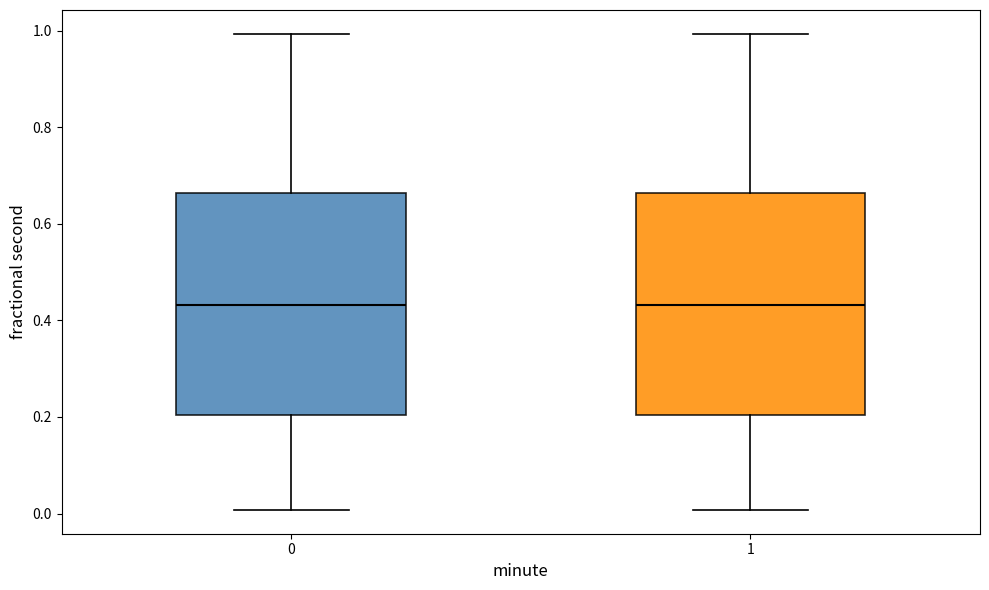

Reading left to right, transcribe this box plot: for each box, give where its median line is, the range the box spans, and where its two whiskers end, as read against the y-axis. The values are not printed on the chart, so give them approximately, as read against the axis.

0: median 0.44, box 0.20 to 0.66, whiskers 0.00 to 1.00
1: median 0.44, box 0.20 to 0.66, whiskers 0.00 to 1.00